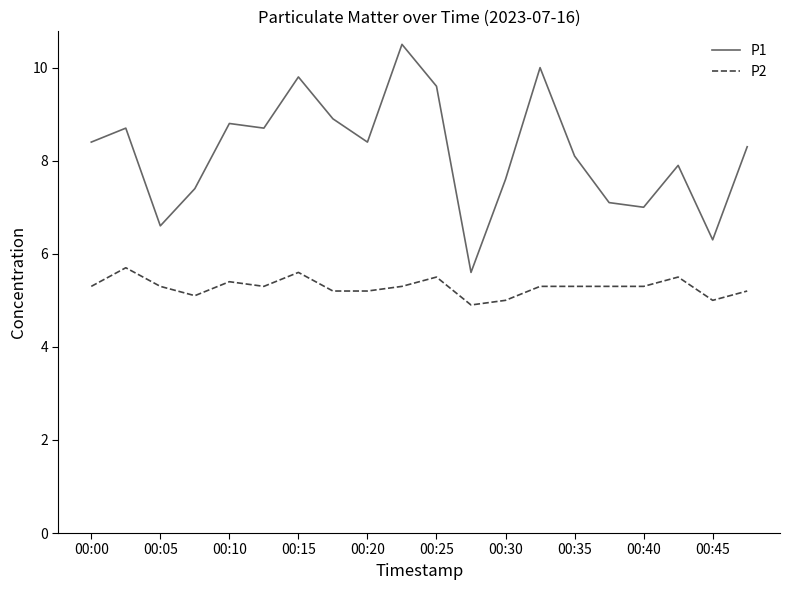

True or false: P1 and P2 cross at least once.

False